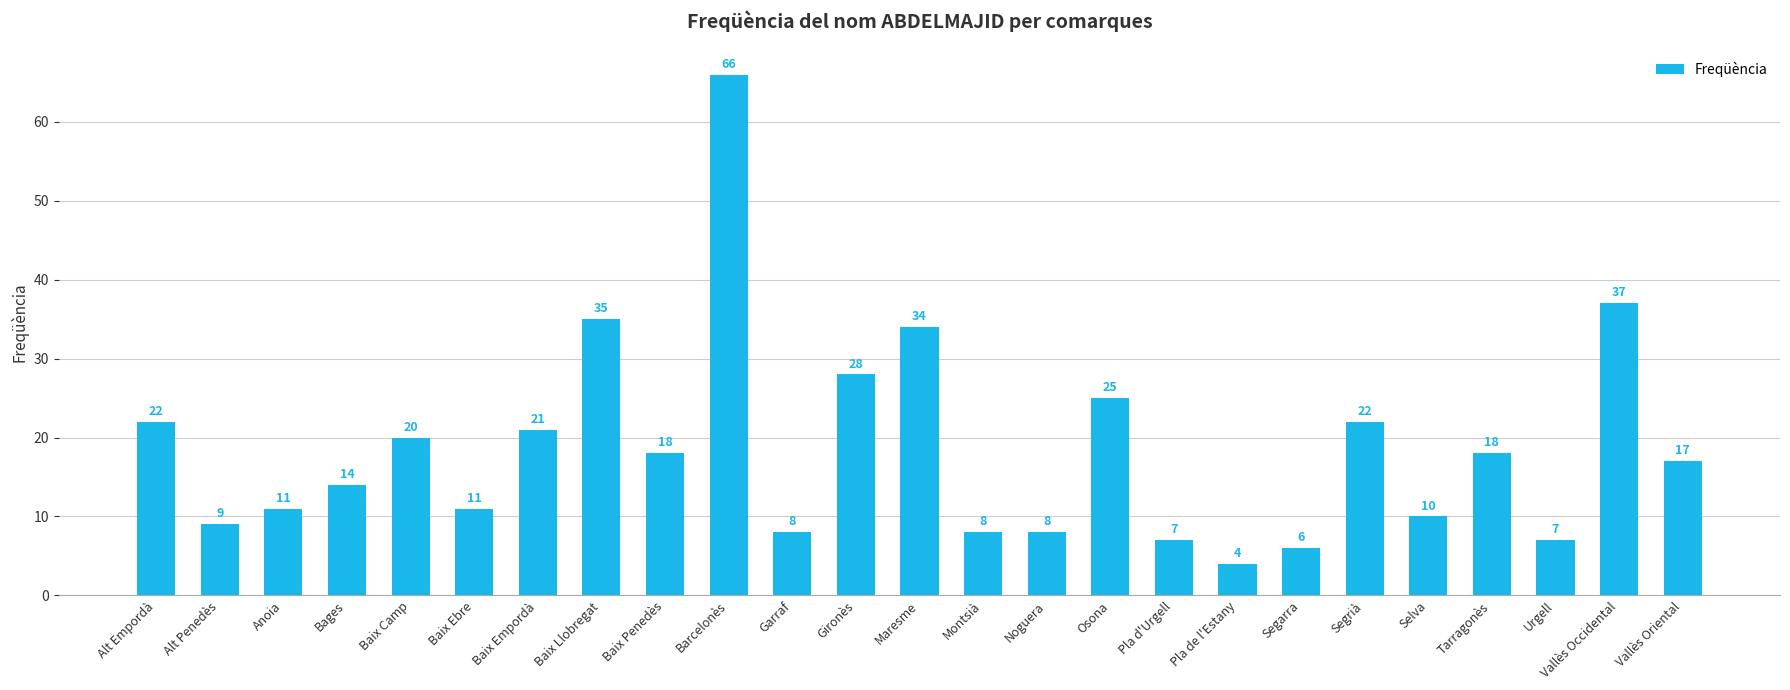

What is the smallest value displayed?

4